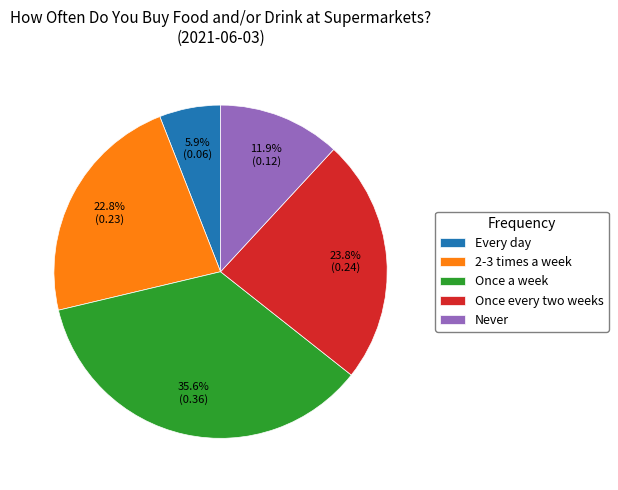

Which category has the biggest portion of the pie?

Once a week